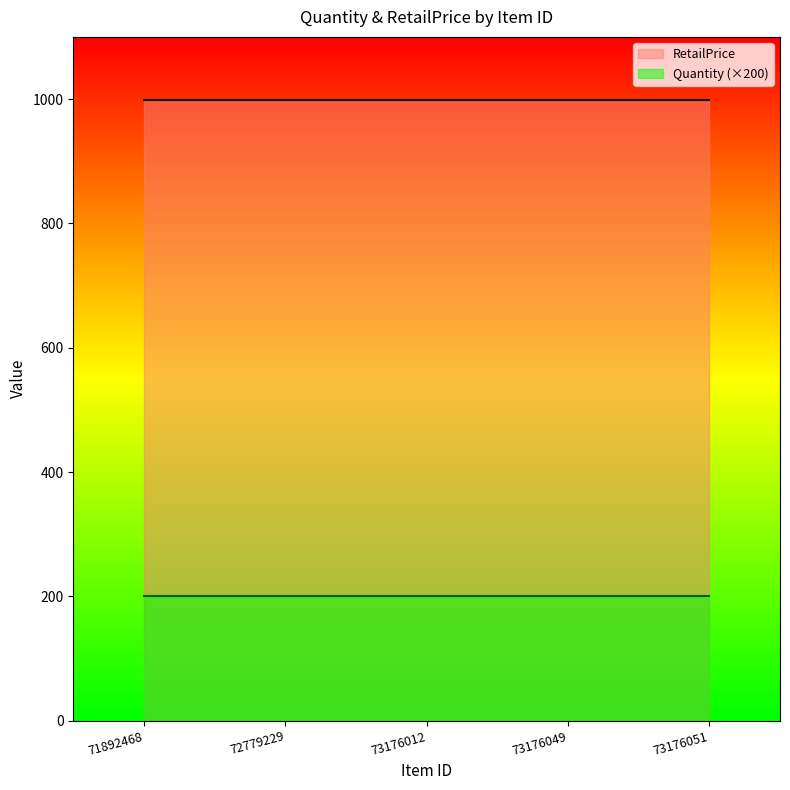

Which has a higher value, 73176012 or 72779229?

73176012